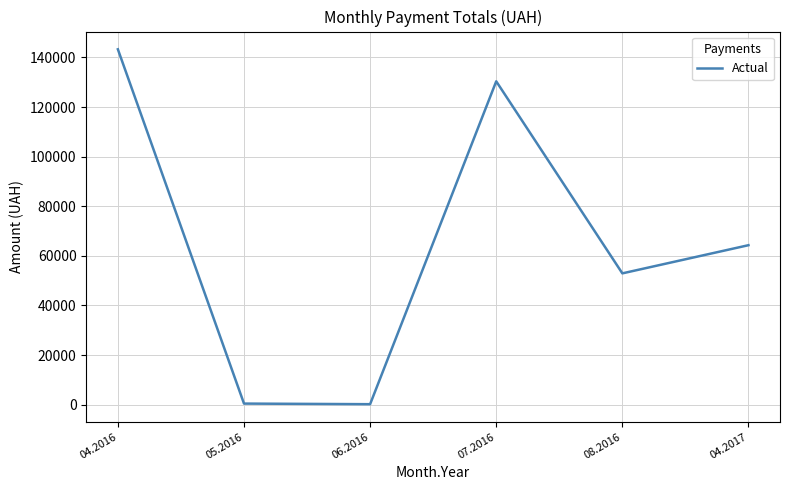

Where is the data nearest to the value 71734?

04.2017